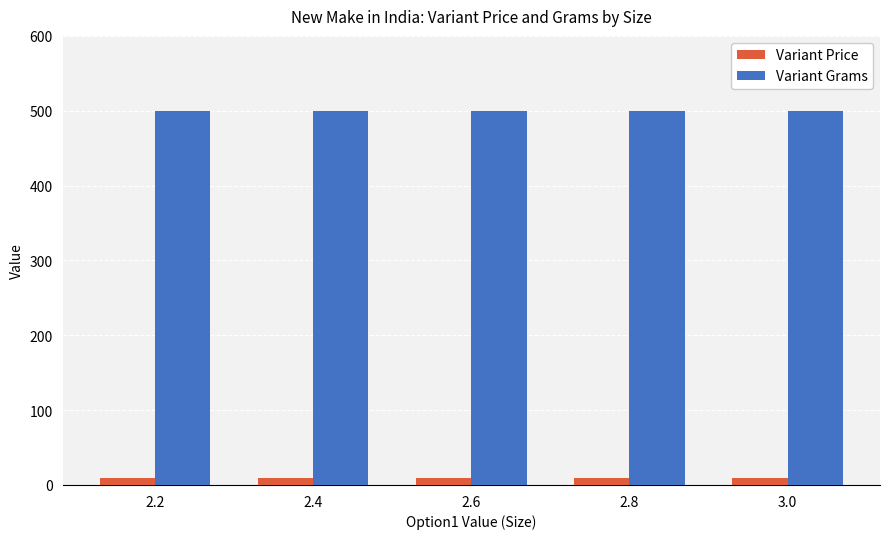

What is the highest value of the Variant Price series?

9